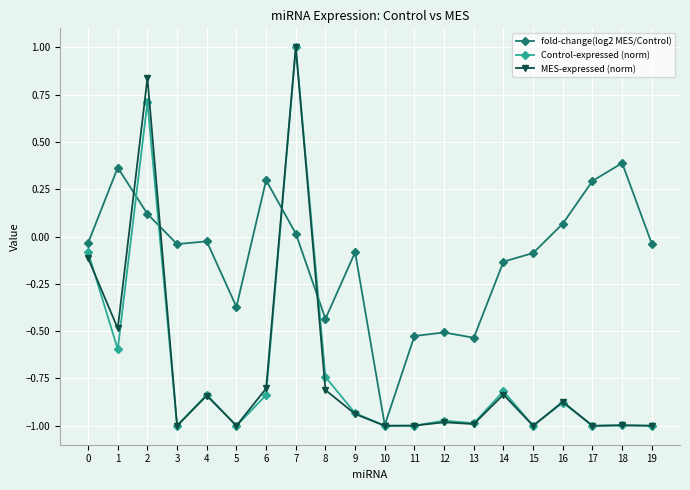

Which series ends up on top after the final intersection of fold-change(log2 MES/Control) and MES-expressed (norm)?

fold-change(log2 MES/Control)